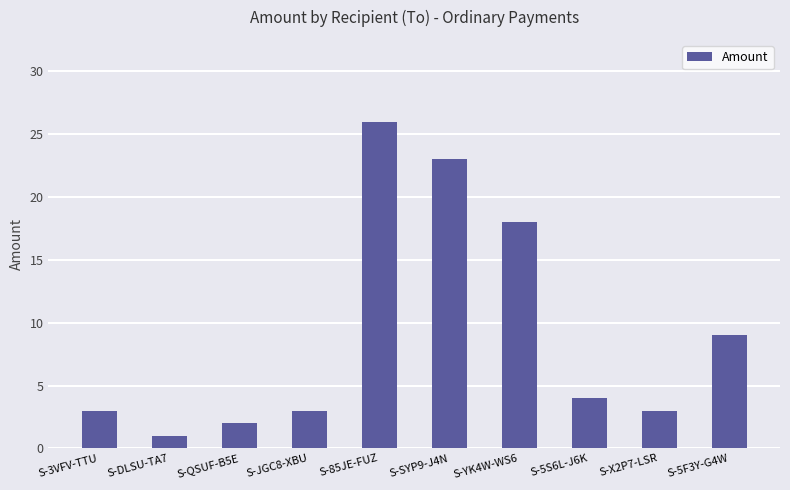

What is the label of the 8th bar from the right?

S-QSUF-B5E